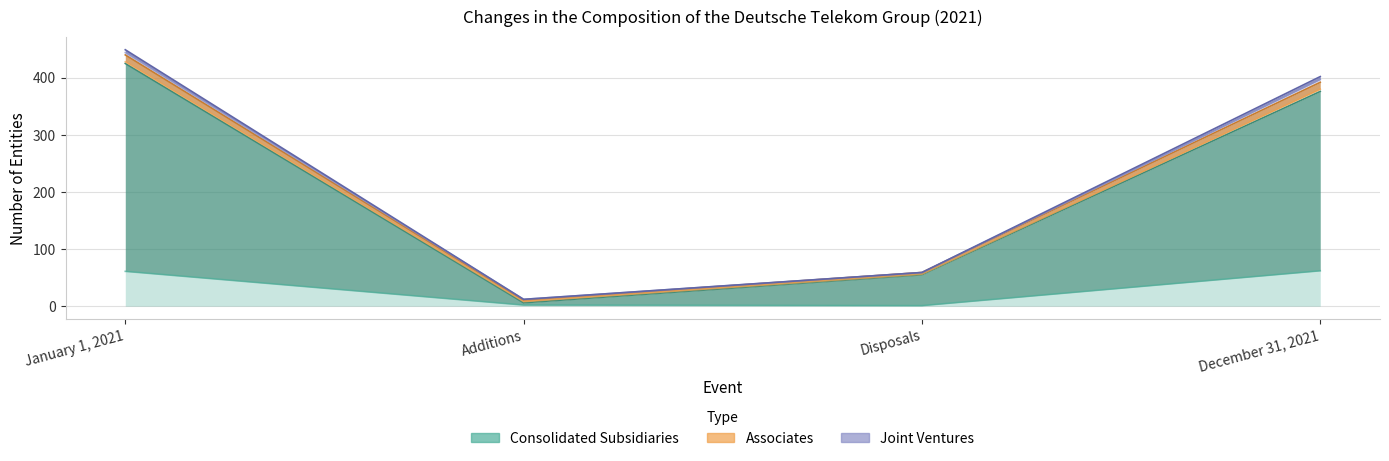

Which label corresponds to the largest value in the chart?

January 1, 2021